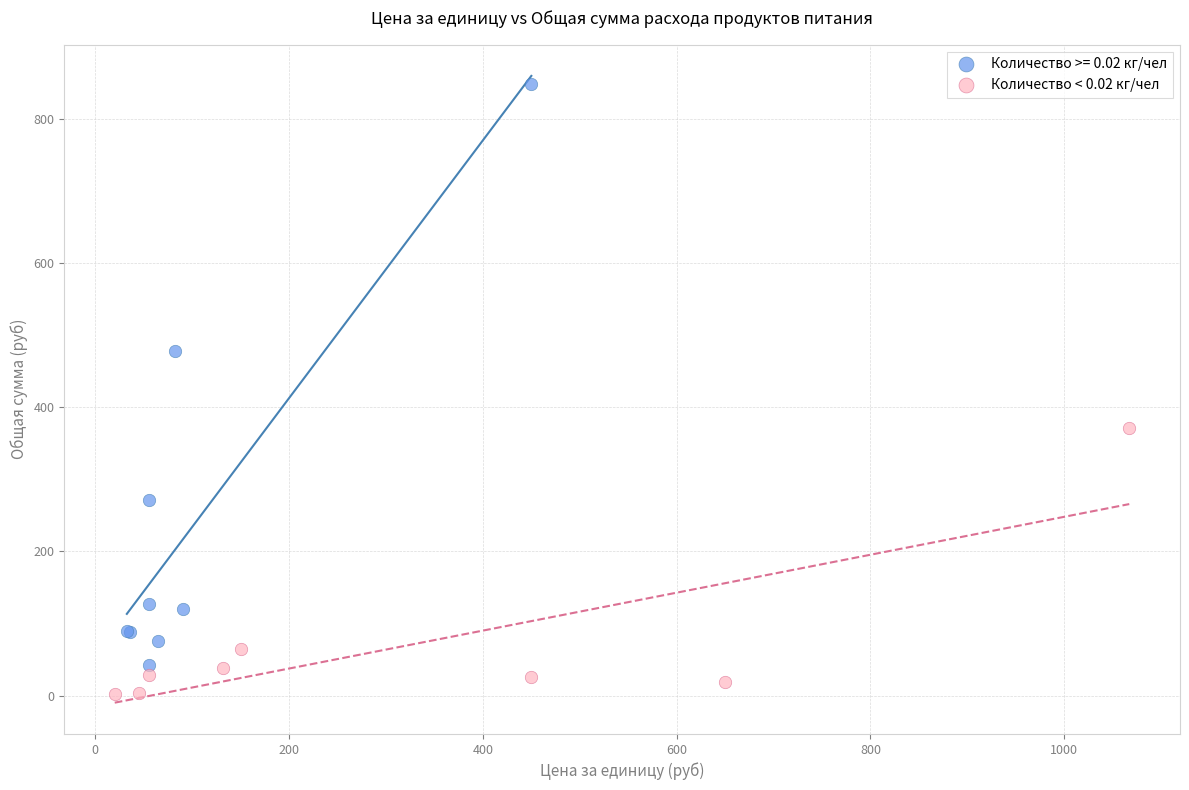

Which series has the widest spread of Y values?

Количество >= 0.02 кг/чел